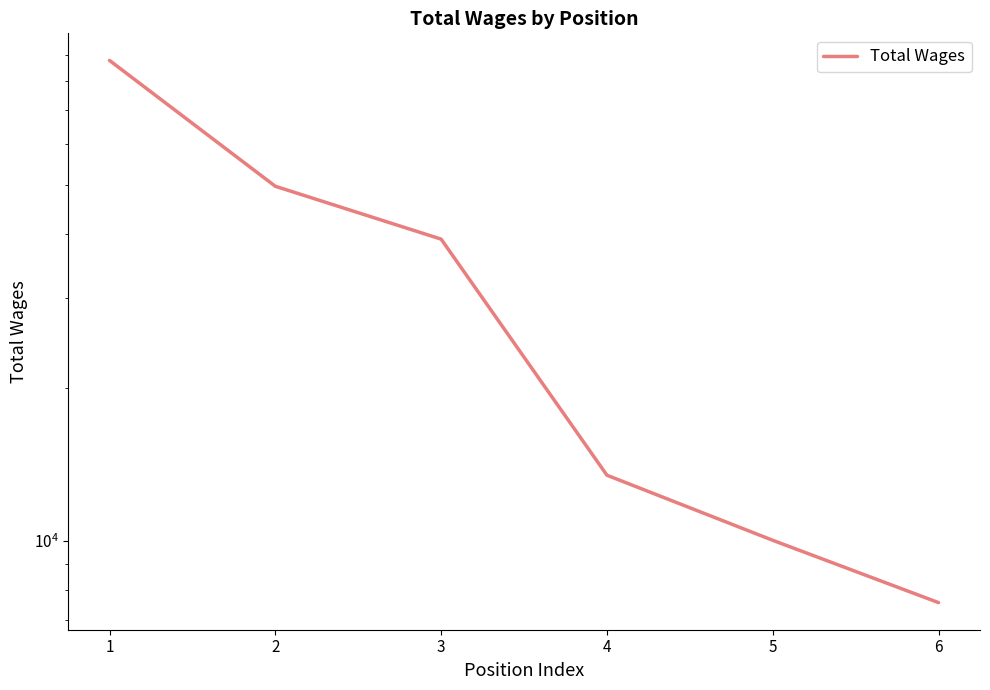

What is the approximate value at 6, to the nearest 100?

7600